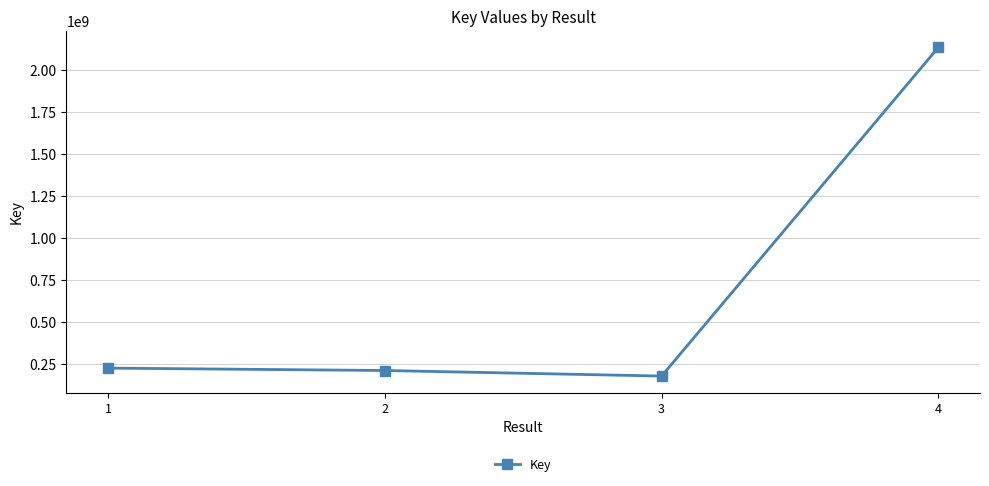

What value does the data have at 1?

225604584